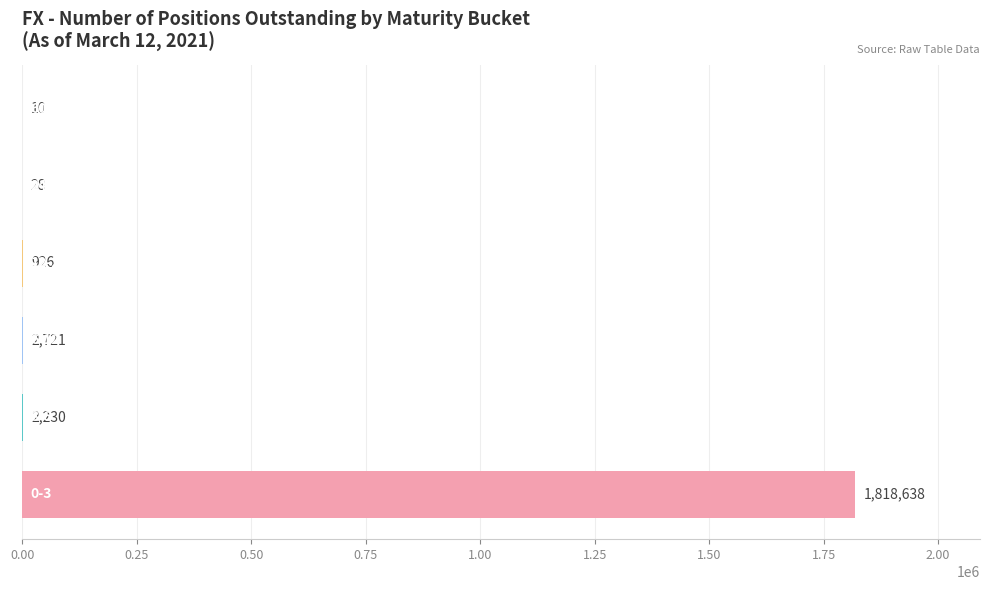

Are the bars grouped side by side (vs. stacked)?

No